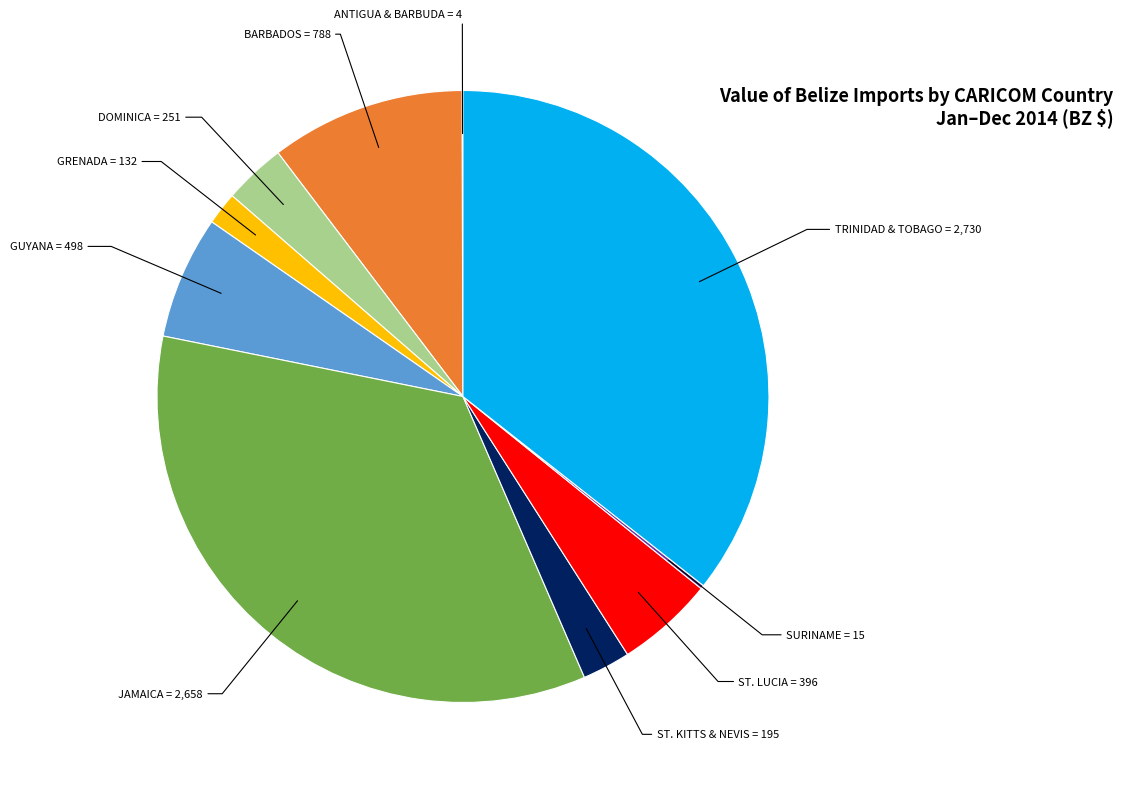

Which has a higher value, DOMINICA or GRENADA?

DOMINICA